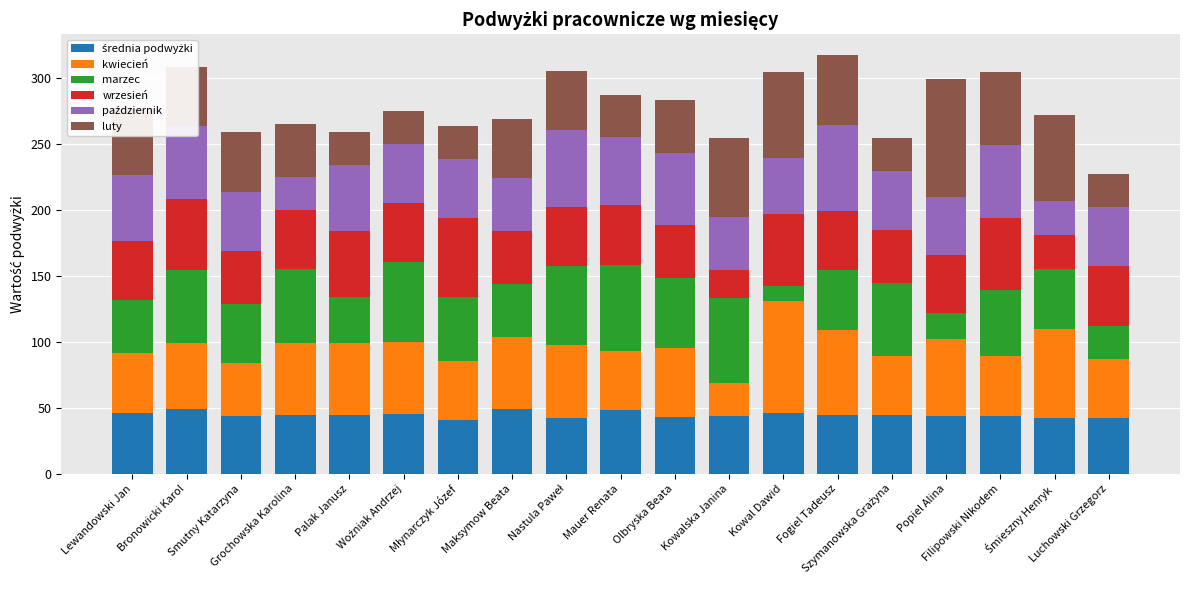

Between Lewandowski Jan and Kowalska Janina, which series saw the biggest shift?

marzec